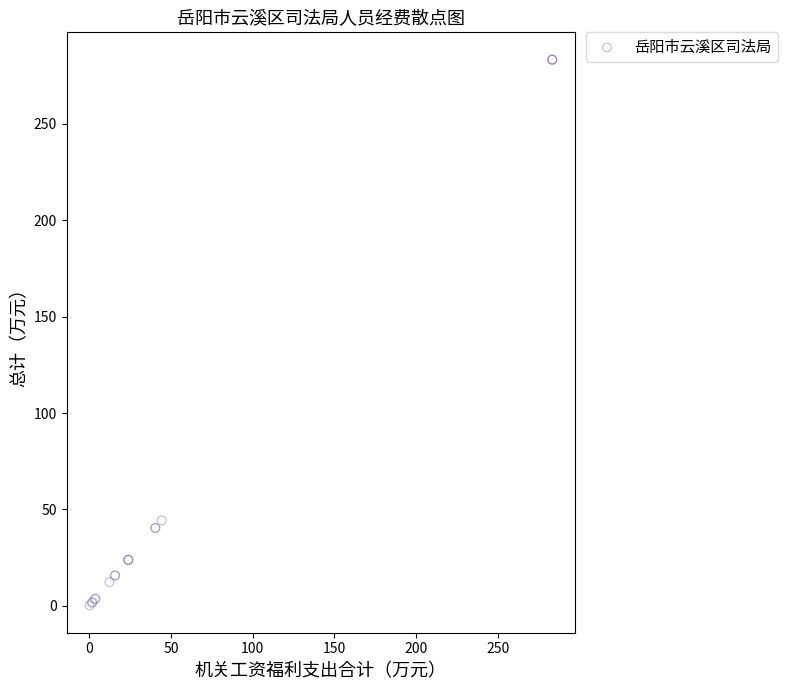

What Y value in the scatter plot is closest to 141?

44.4